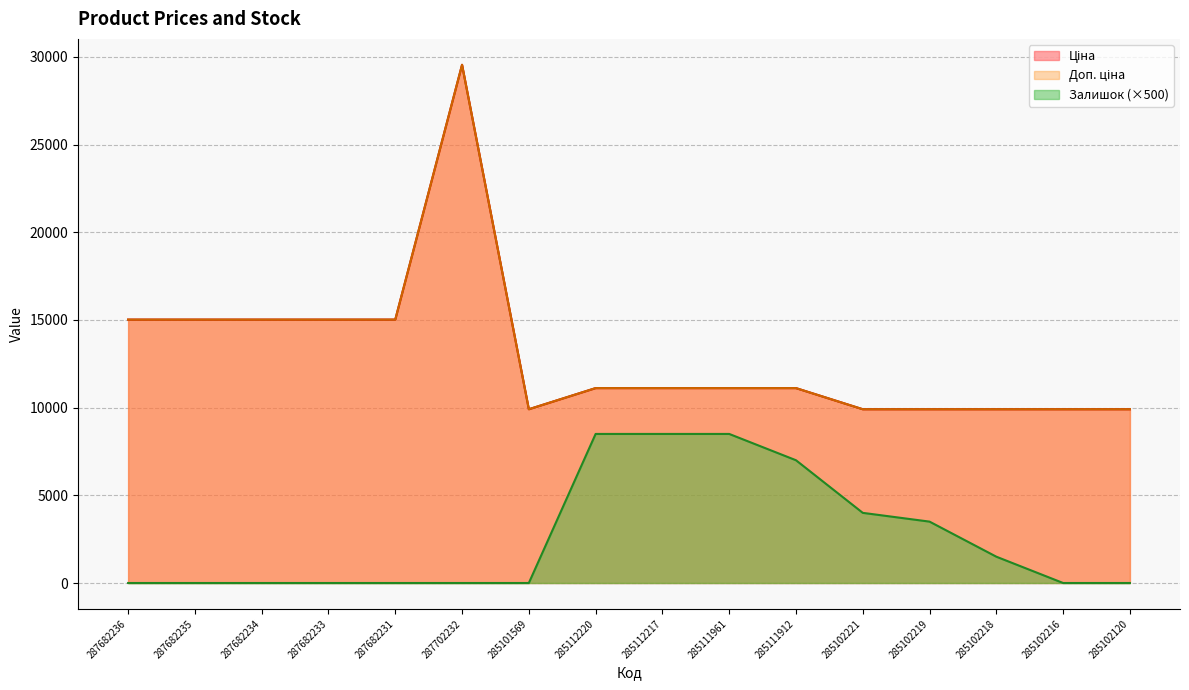

At 285112217, list the series in order from largest to smallest.

Ціна, Доп. ціна, Залишок